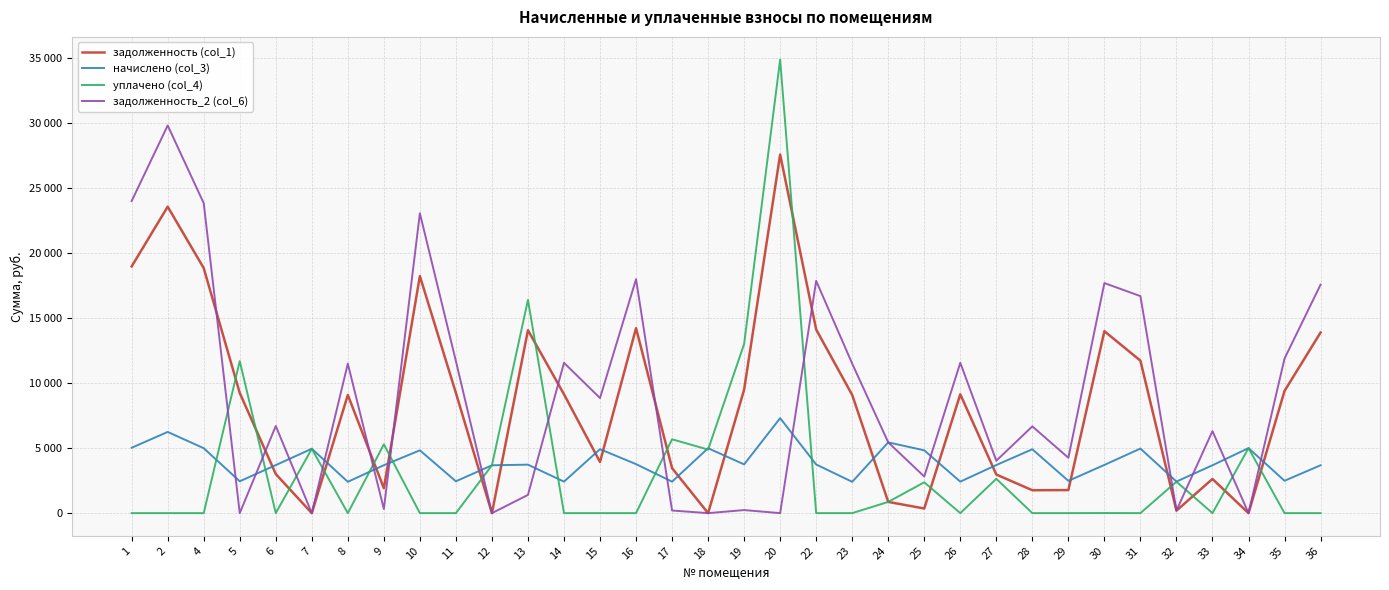

Which category has the lowest value in the задолженность (col_1) series?

7